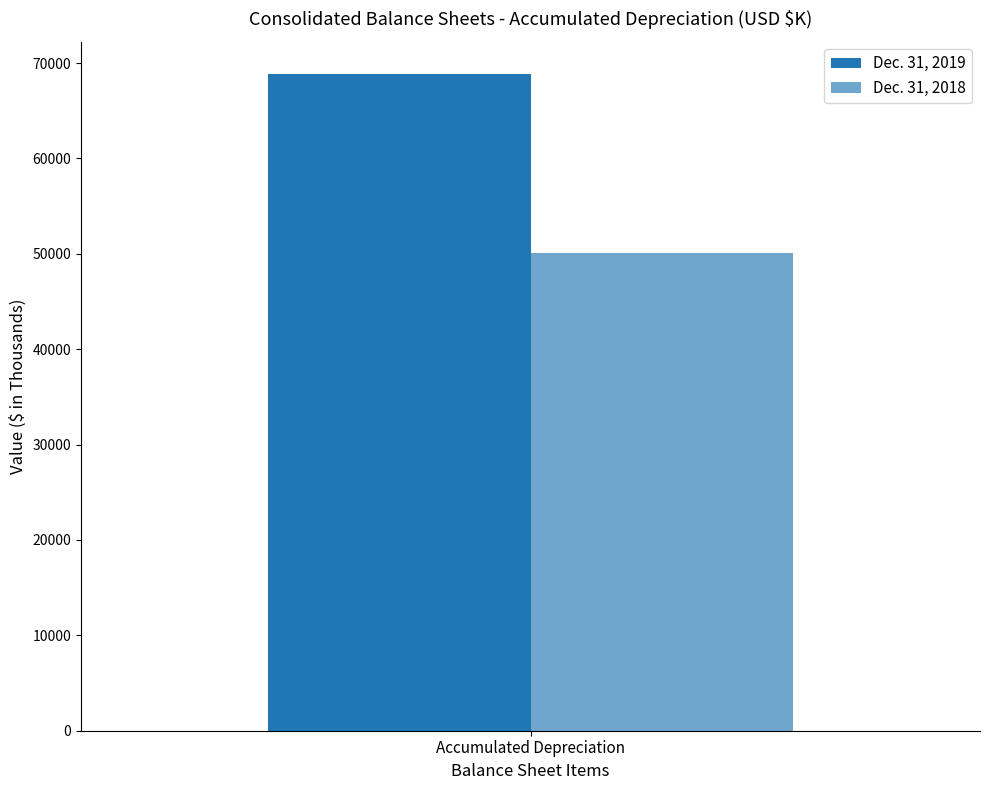

Does the chart contain any negative values?

No